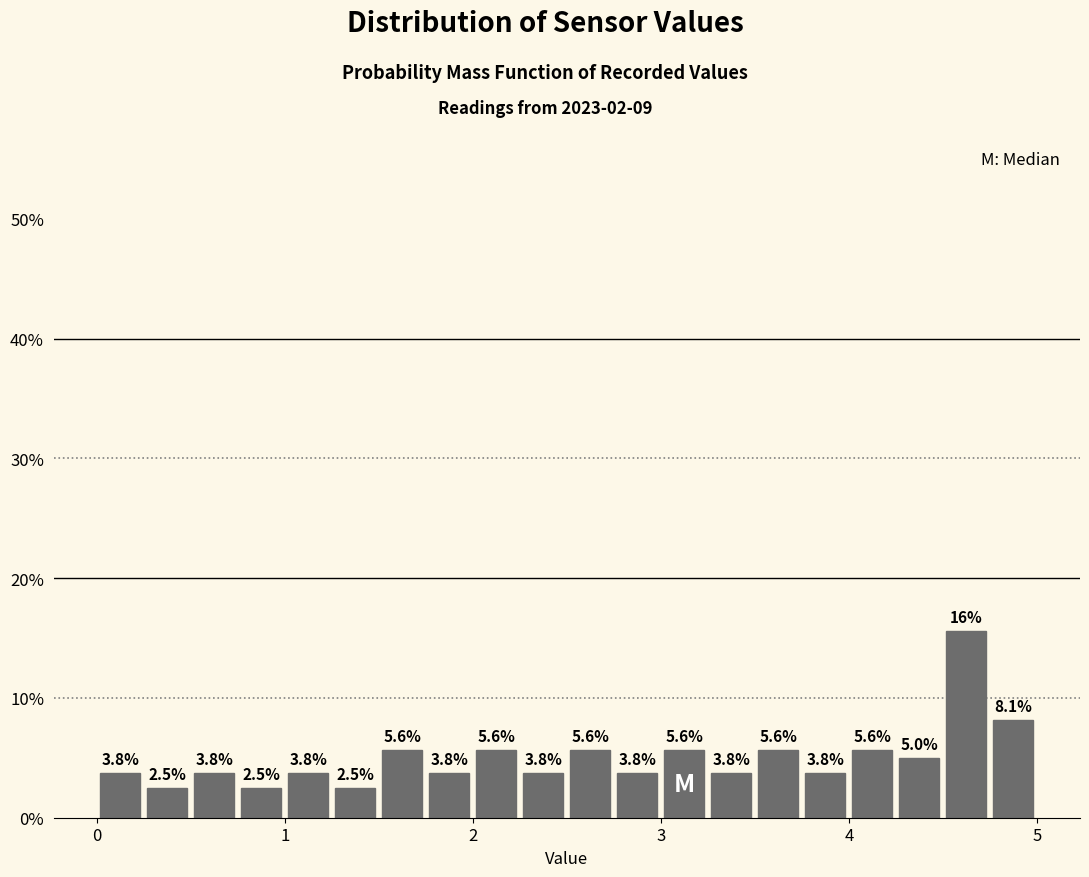

Around what value on the x-axis is the tallest bar? Give the approximate position of its centre, as read against the axis.

4.6